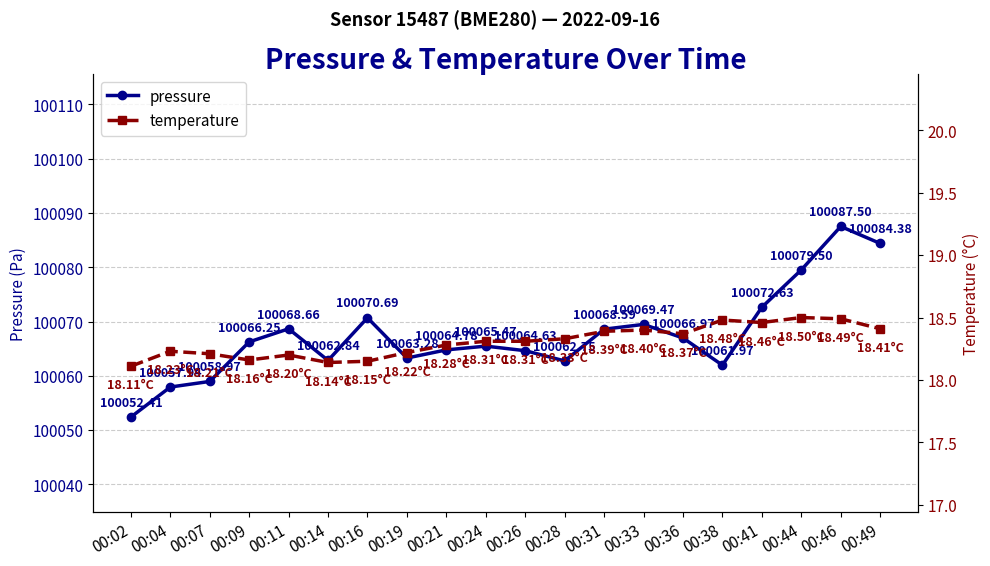

What is the sum of all temperature values?

366.1